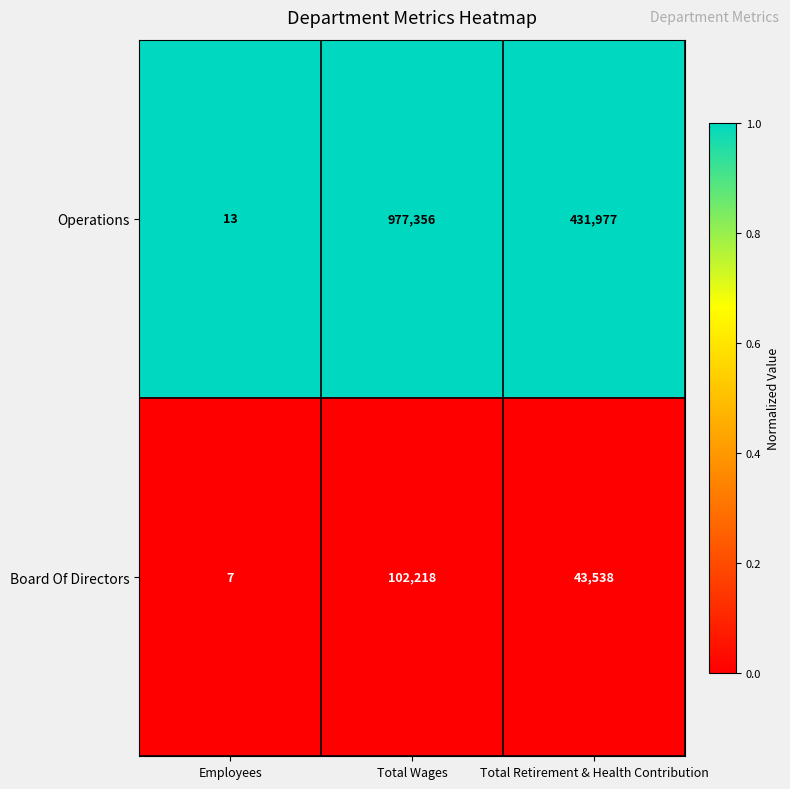

Which series has the widest spread of values?

Operations